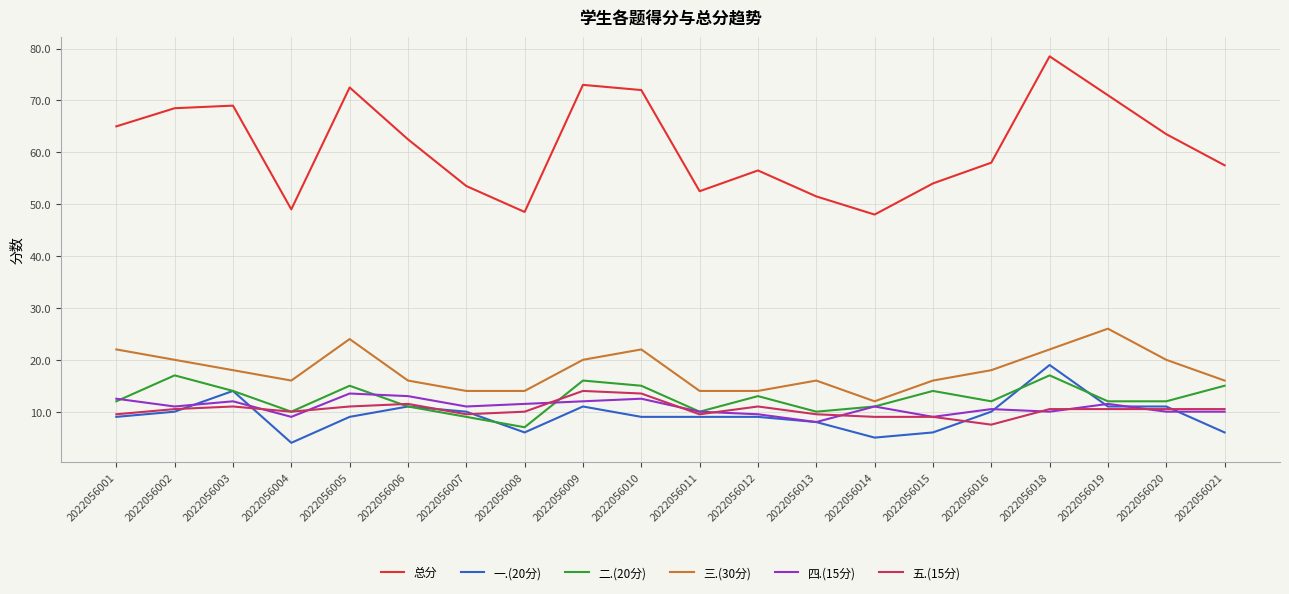

True or false: 三.(30分) has a value of 20.0 at 2022056002.

True